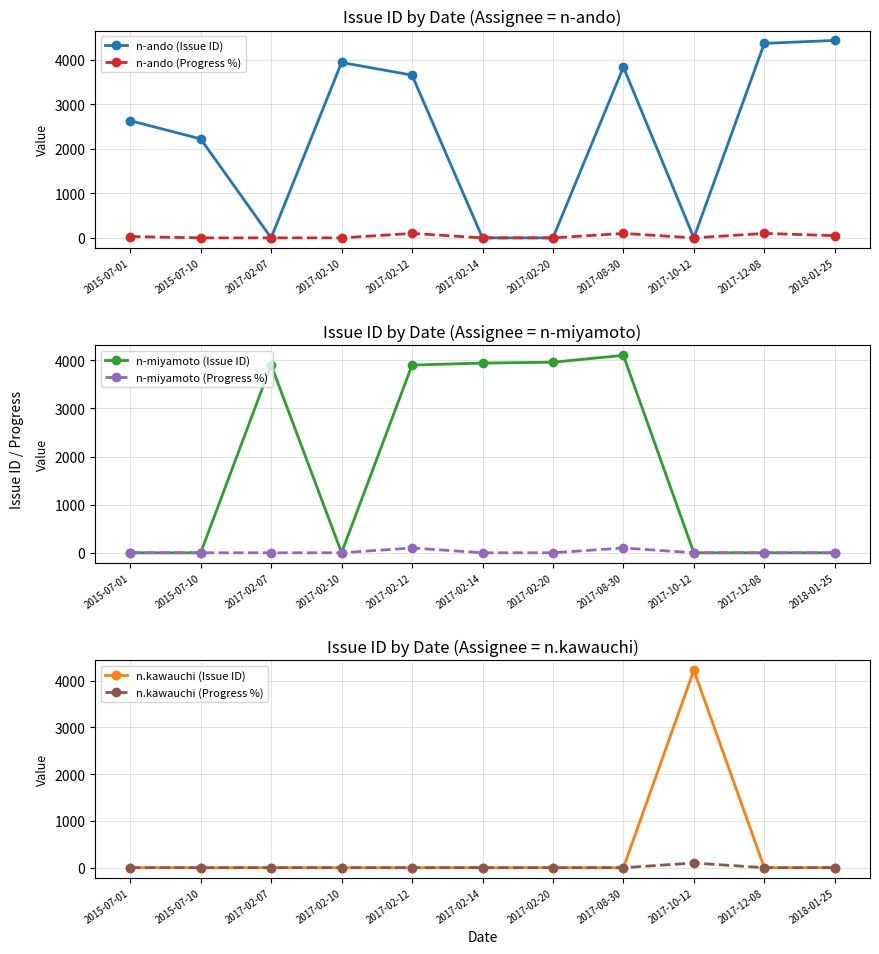

At which category does the chart reach its peak across all series?

2018-01-25